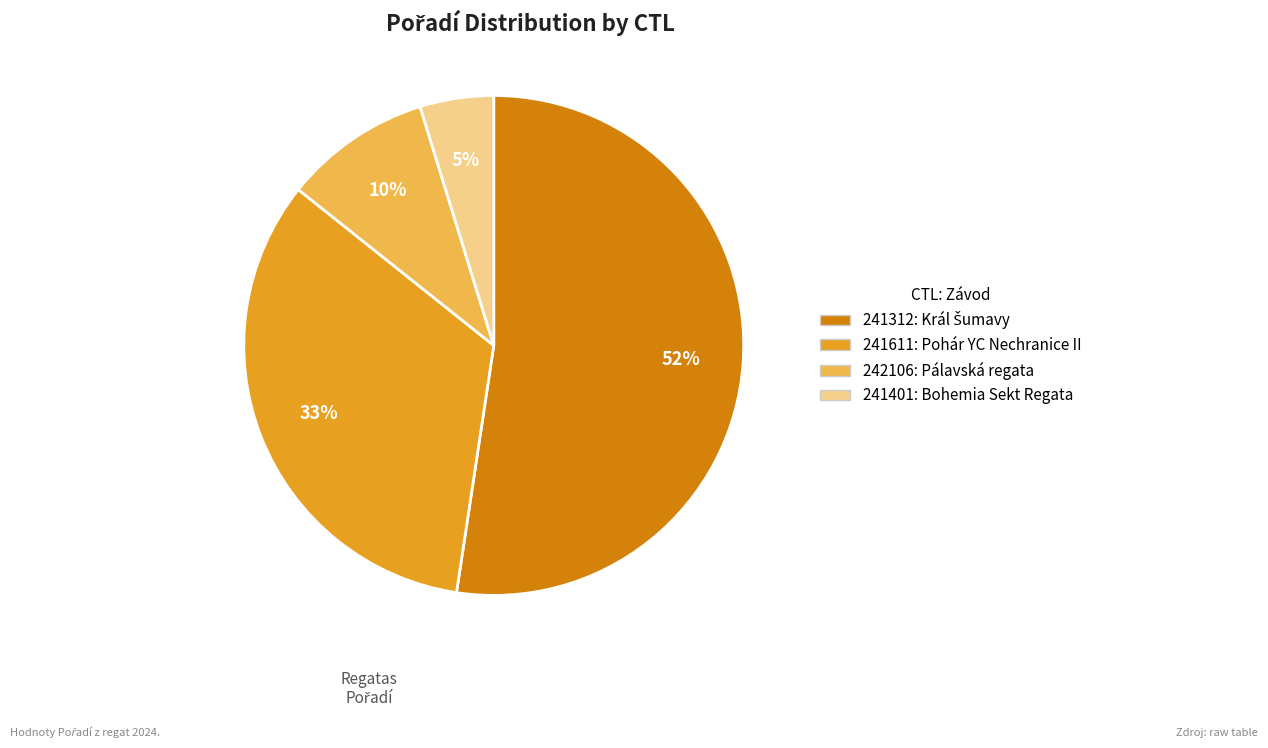

To the nearest percent, what is the difference between the 241401 and 242106 slice percentages?

5%